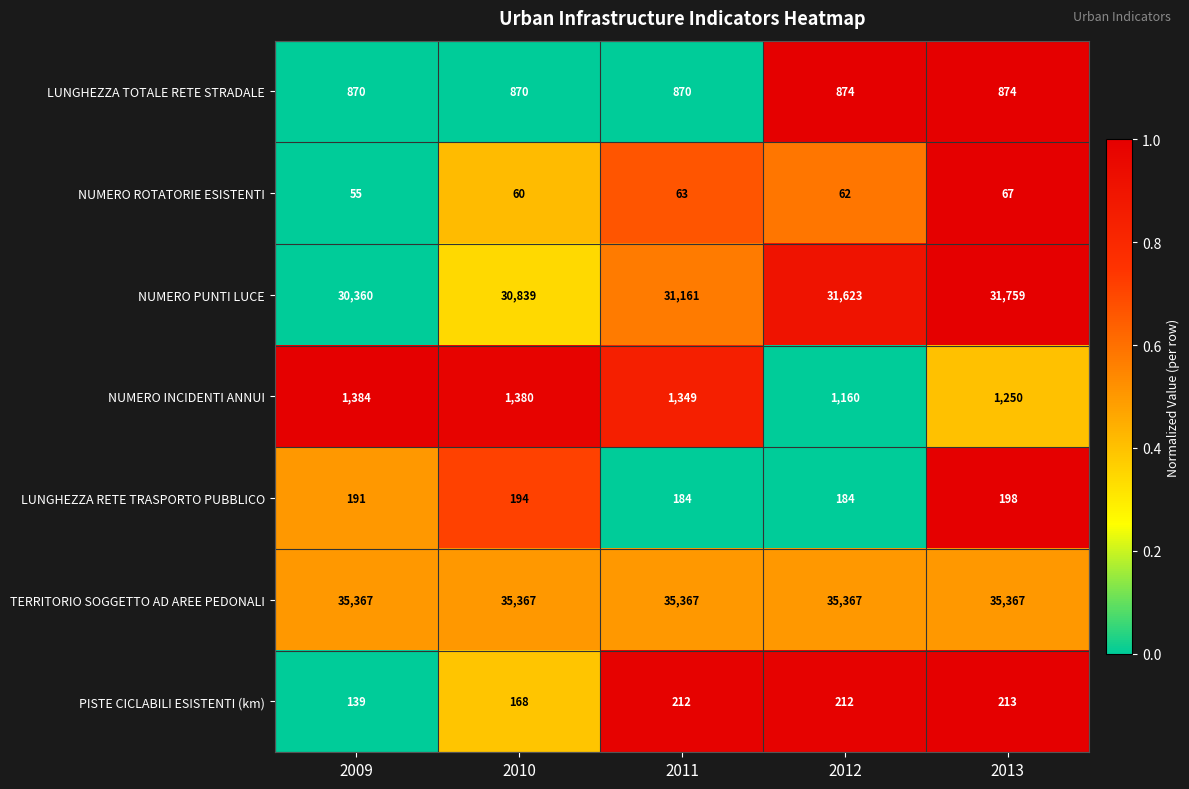

What is the total value across all series at 2012?

69482